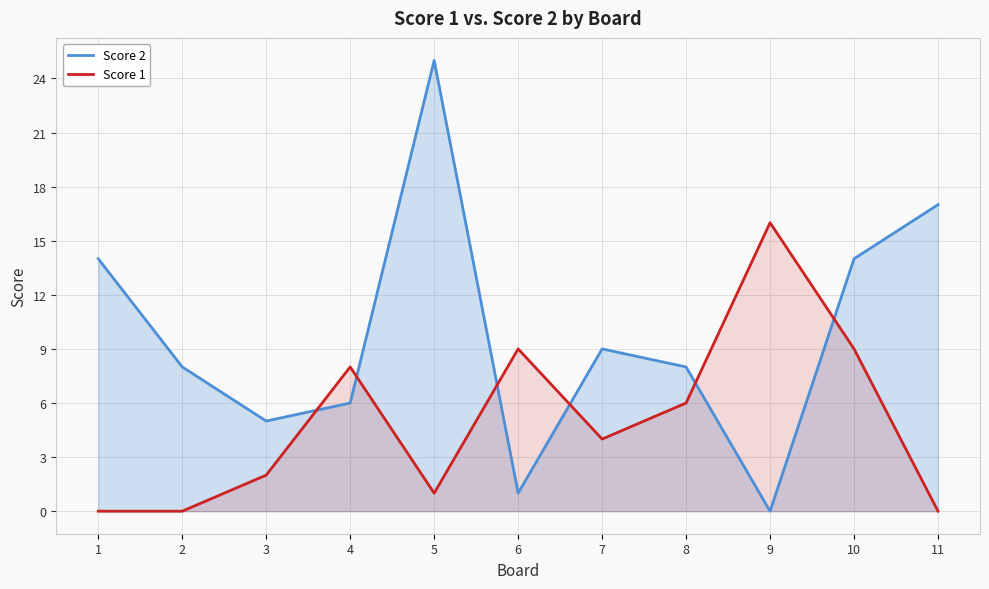

Does the chart display data point markers on the line(s)?

No